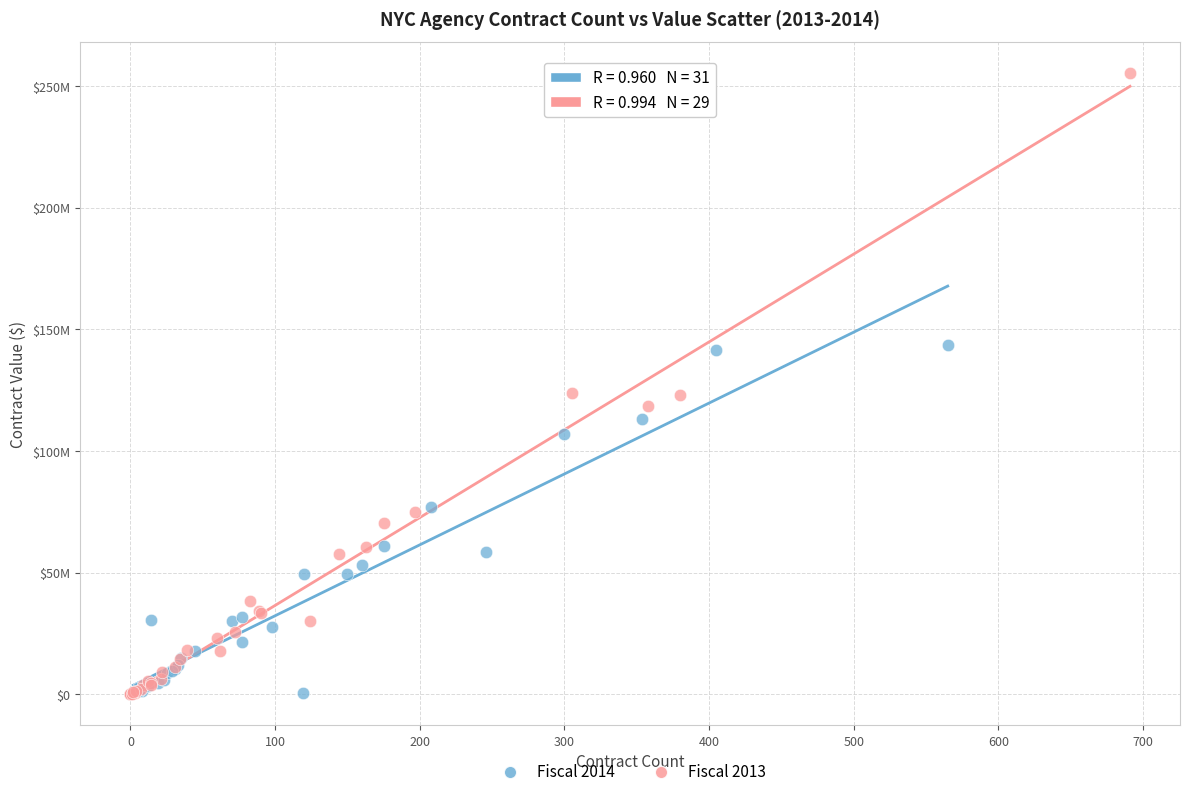

What are all the series names shown in the legend?

Fiscal 2014, Fiscal 2013